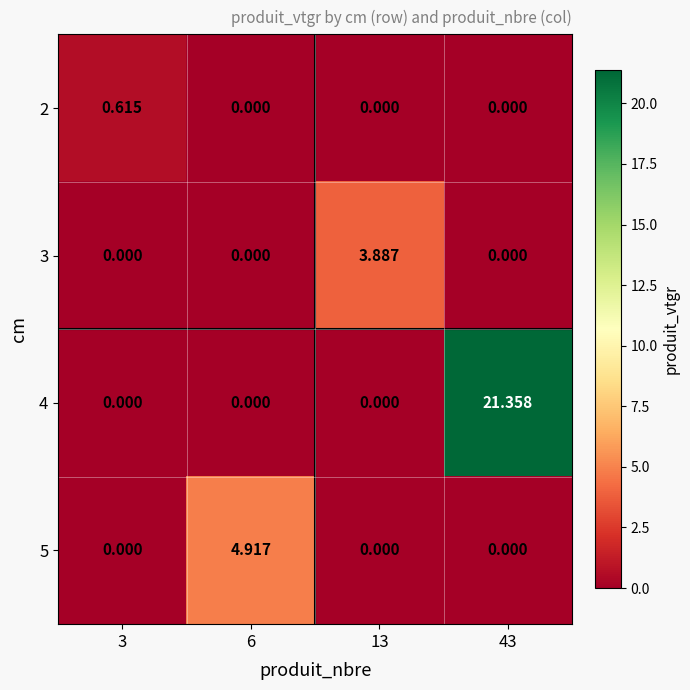

Is the value of 4 at 43 greater than the value of 2 at 43?

Yes